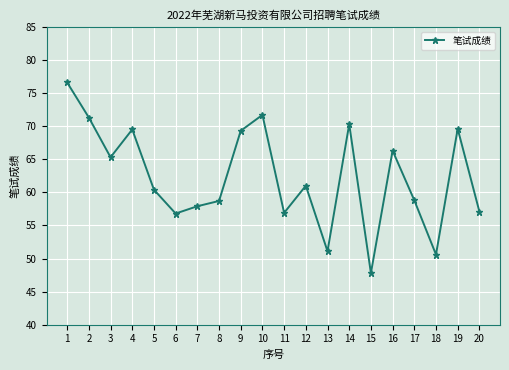

True or false: the data shows 105.7 at 12.

False